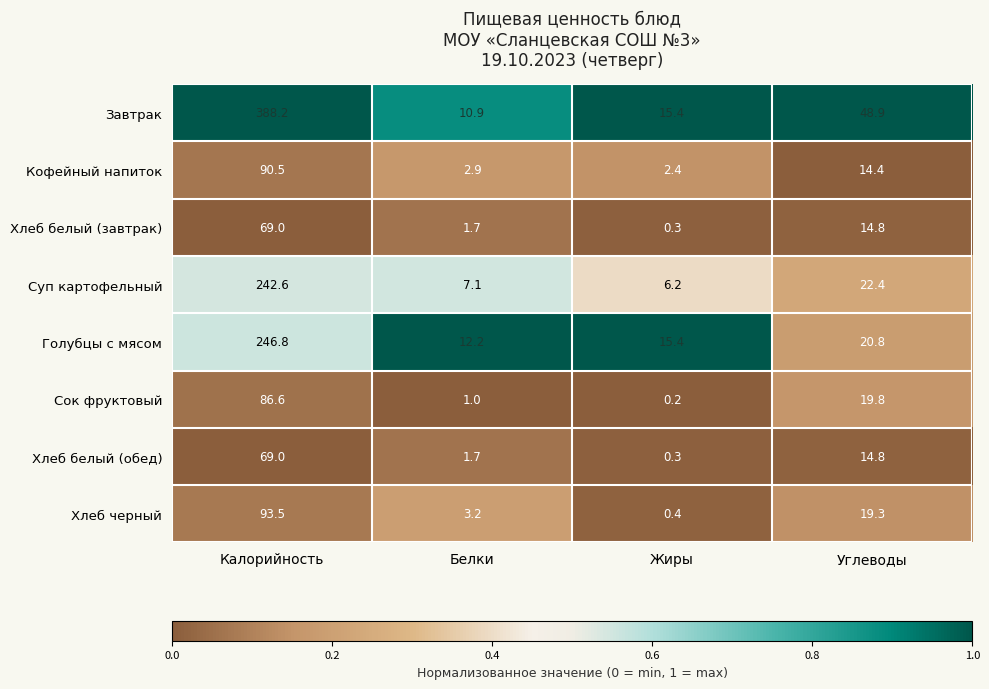

Count the number of data series in this chart.

8